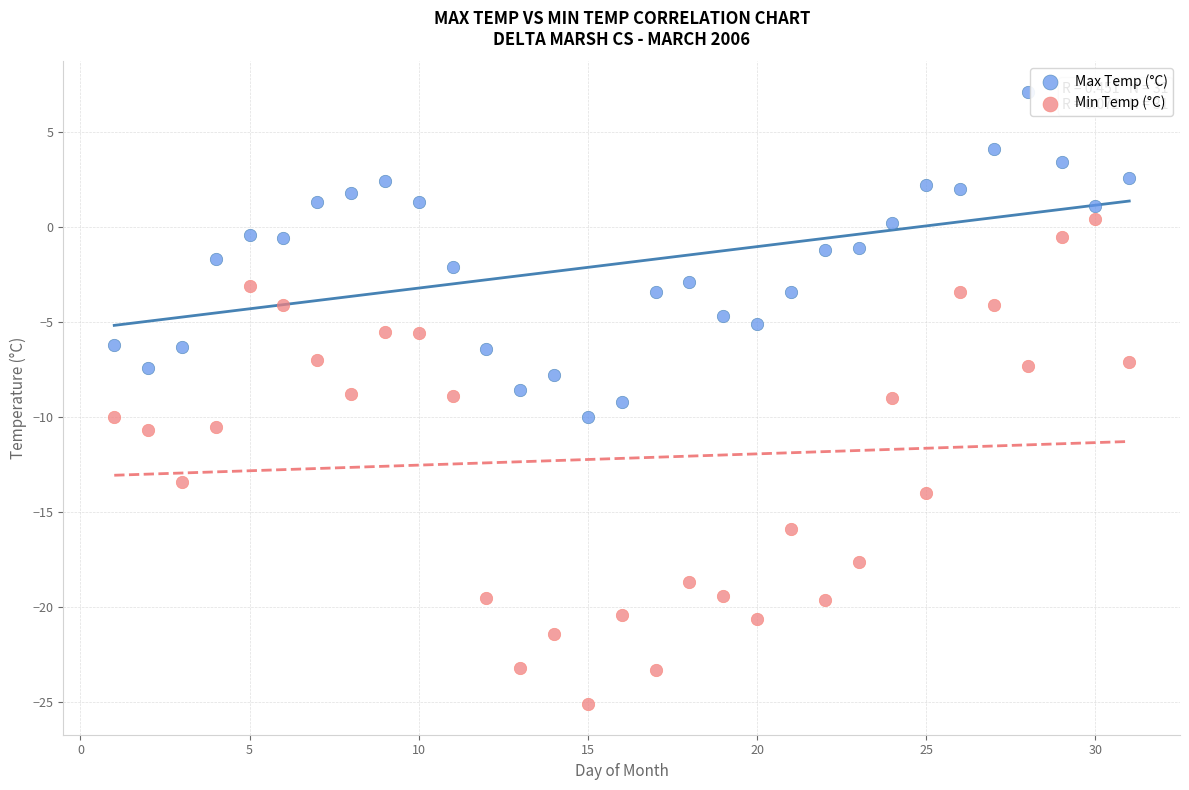

Which series reaches the maximum Y coordinate?

Max Temp (°C)